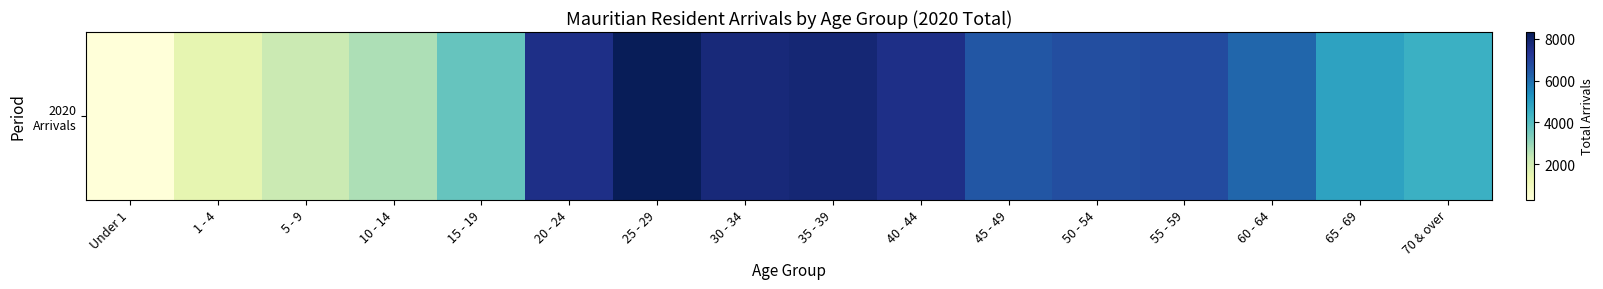

Is it true that the value at 15 - 19 is 3710?

True